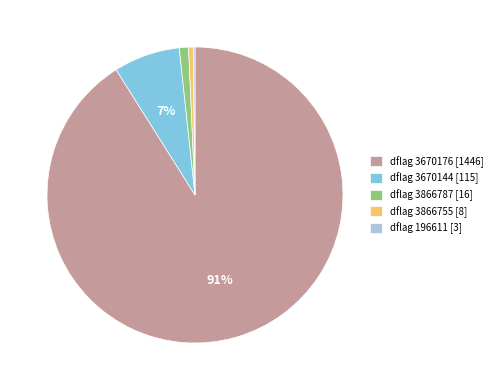

To the nearest percent, what is the combined percentage of dflag 3866787 [16] and dflag 3670176 [1446]?

92%